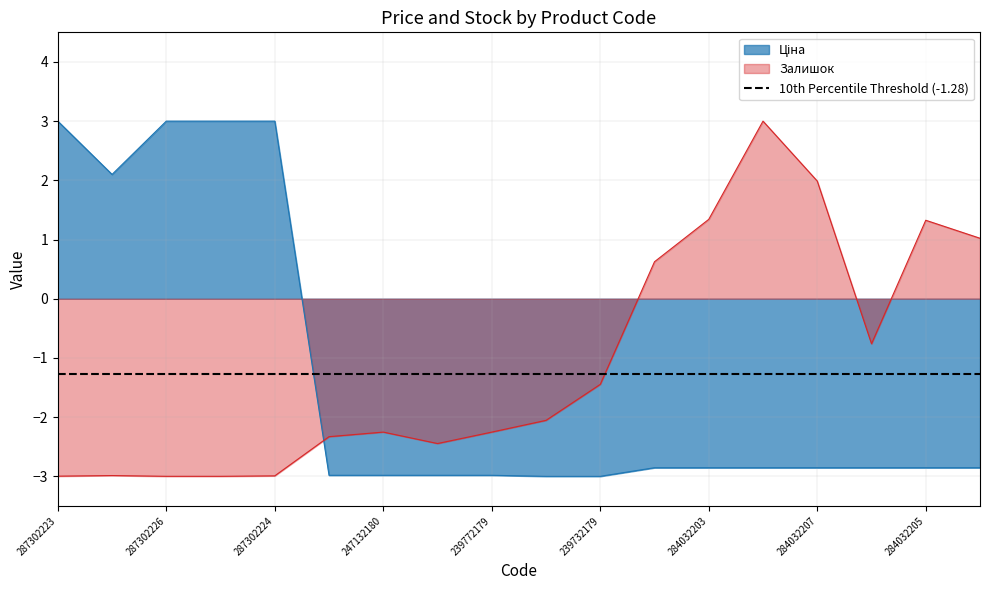

Reading left to right, list all the values displayed in this chart.

Ціна: 3.0	2.1	3.0	3.0	3.0	-3.0	-3.0	-3.0	-3.0	-3.0	-3.0	-2.9	-2.9	-2.9	-2.9	-2.9	-2.9	-2.9
Залишок: -3.0	-3.0	-3.0	-3.0	-3.0	-2.3	-2.3	-2.4	-2.3	-2.1	-1.4	0.6	1.3	3.0	2.0	-0.8	1.3	1.0